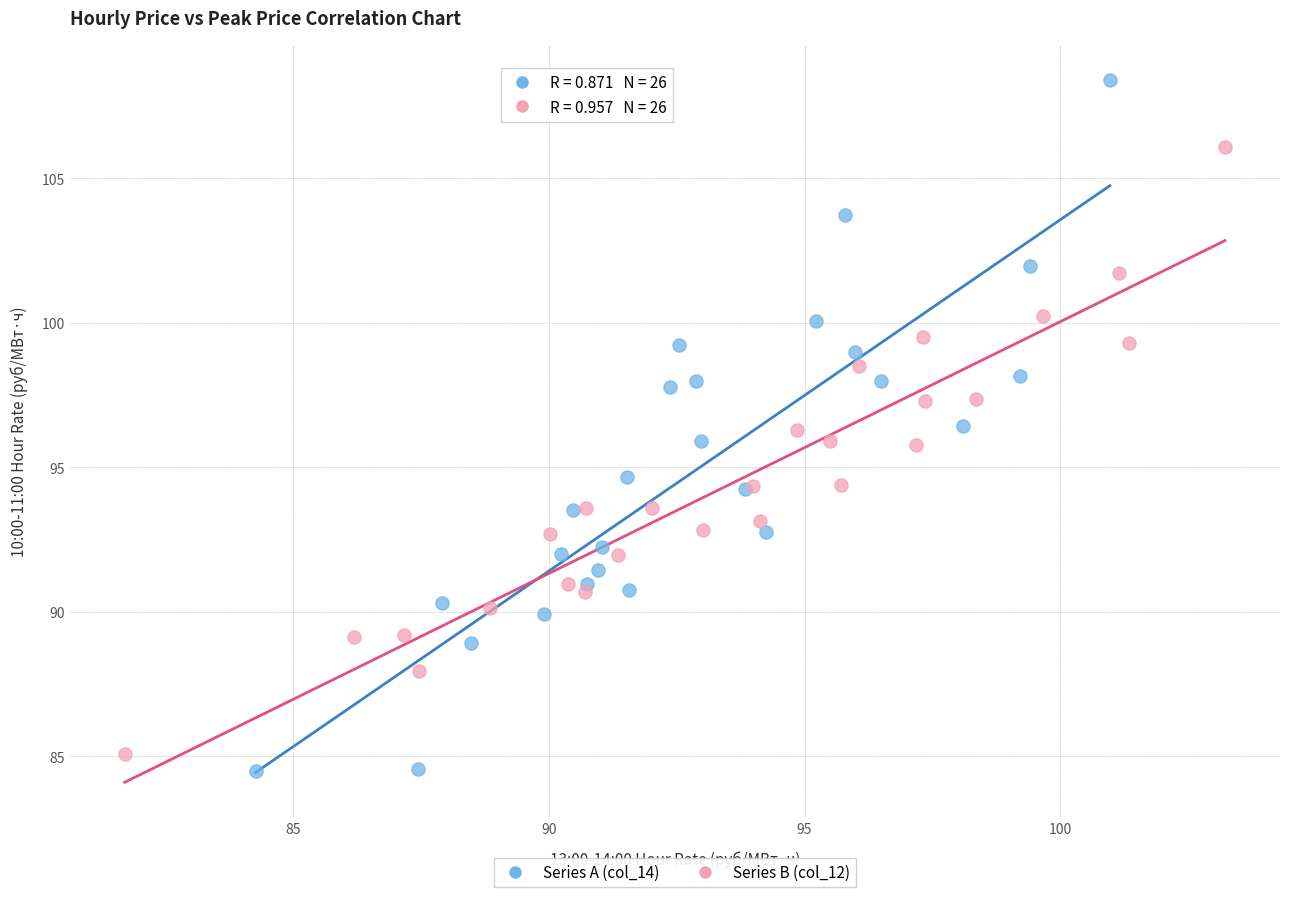

Which series reaches the minimum Y coordinate?

Series A (col_14)